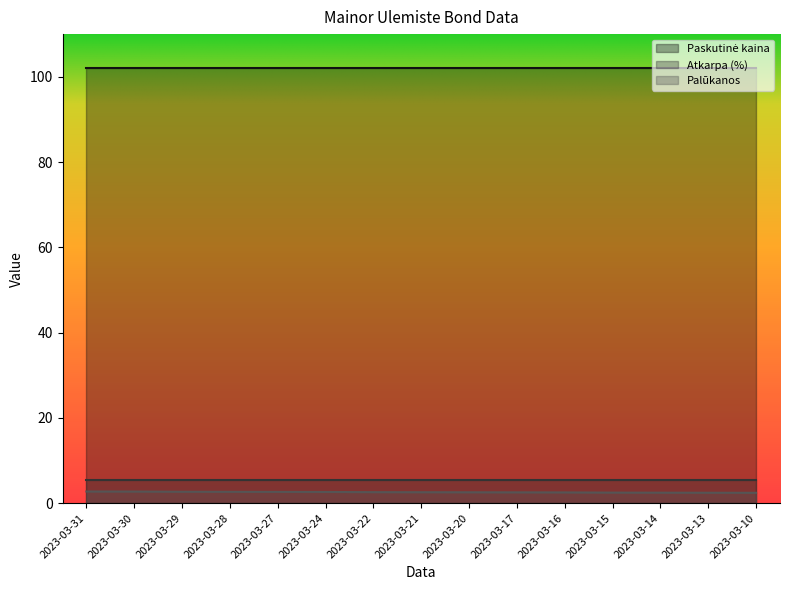

True or false: Atkarpa (%) has a value of 5.5 at 2023-03-15.

True